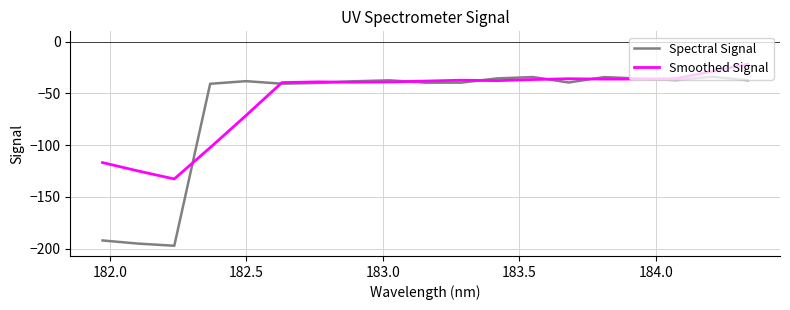

Which series has the widest spread of values?

Spectral Signal